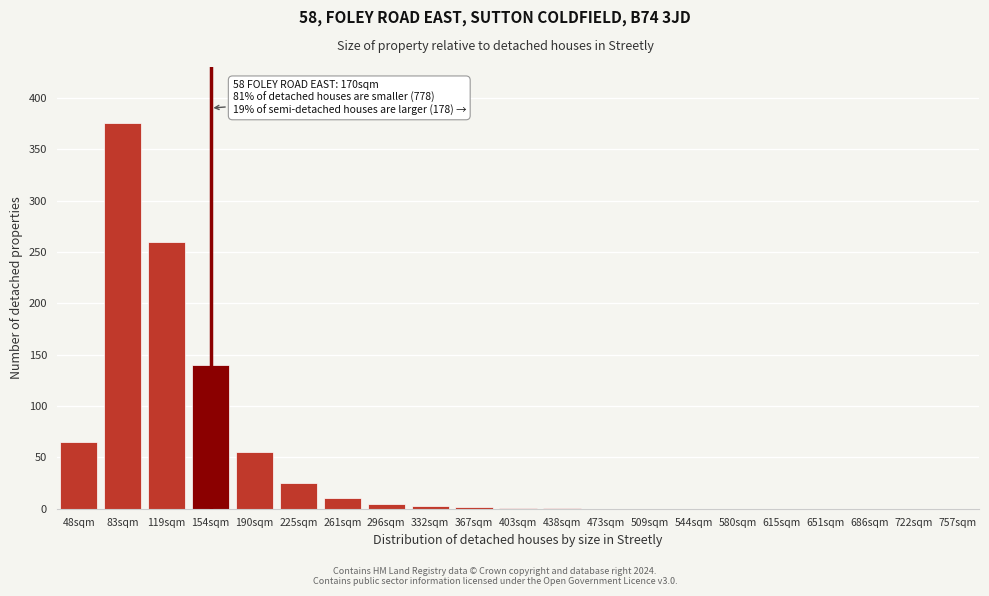

The value at 225sqm is 25. True or false?

True